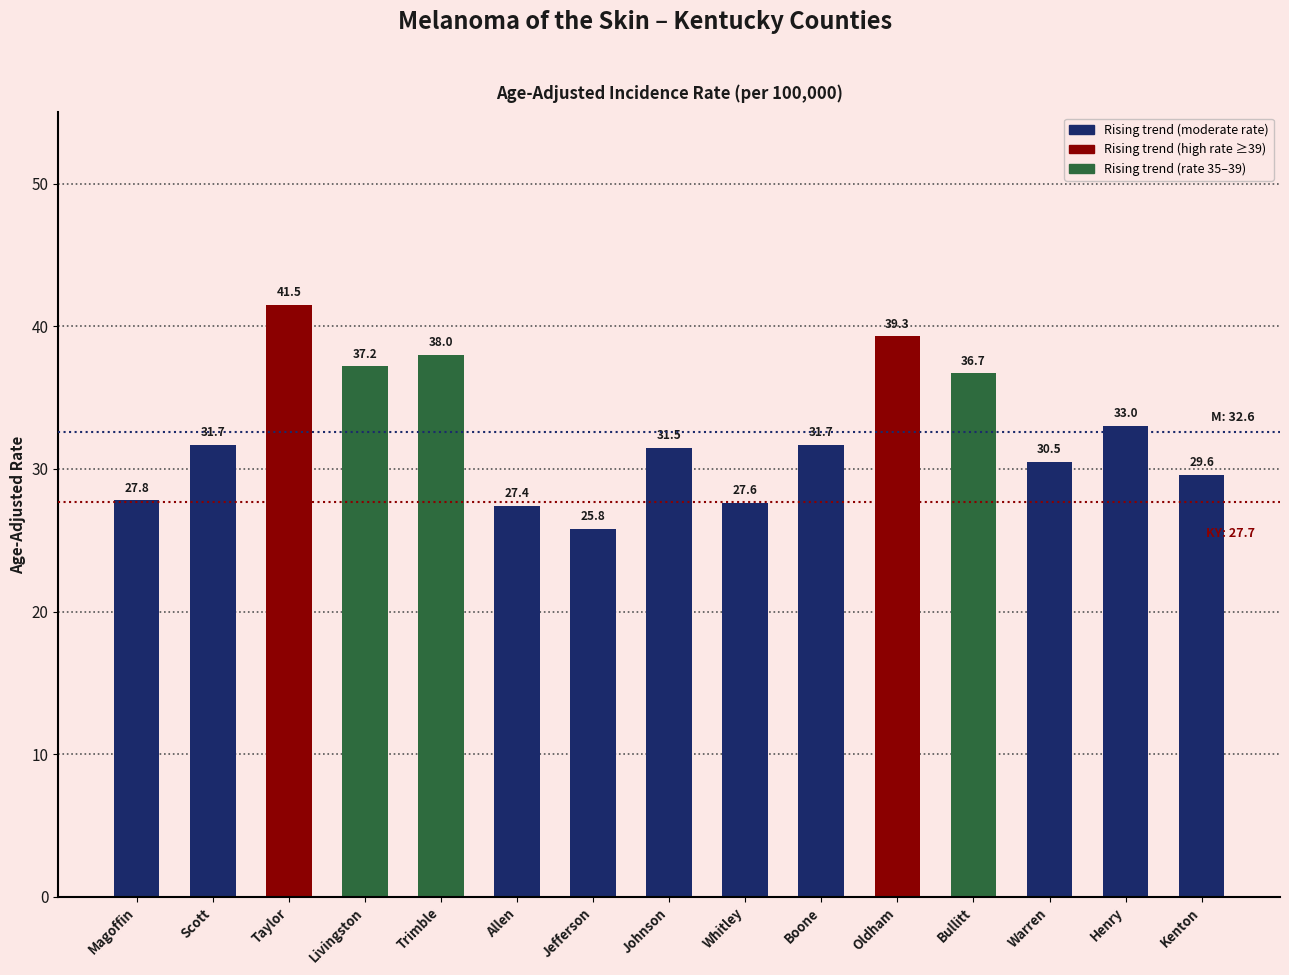

What is the average value?

32.6